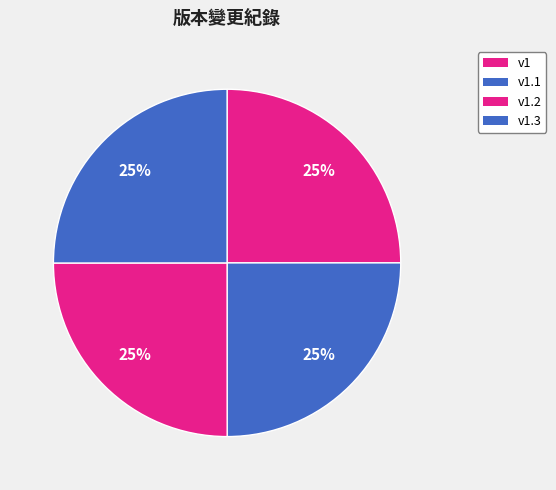

How many segments does this pie chart have?

4